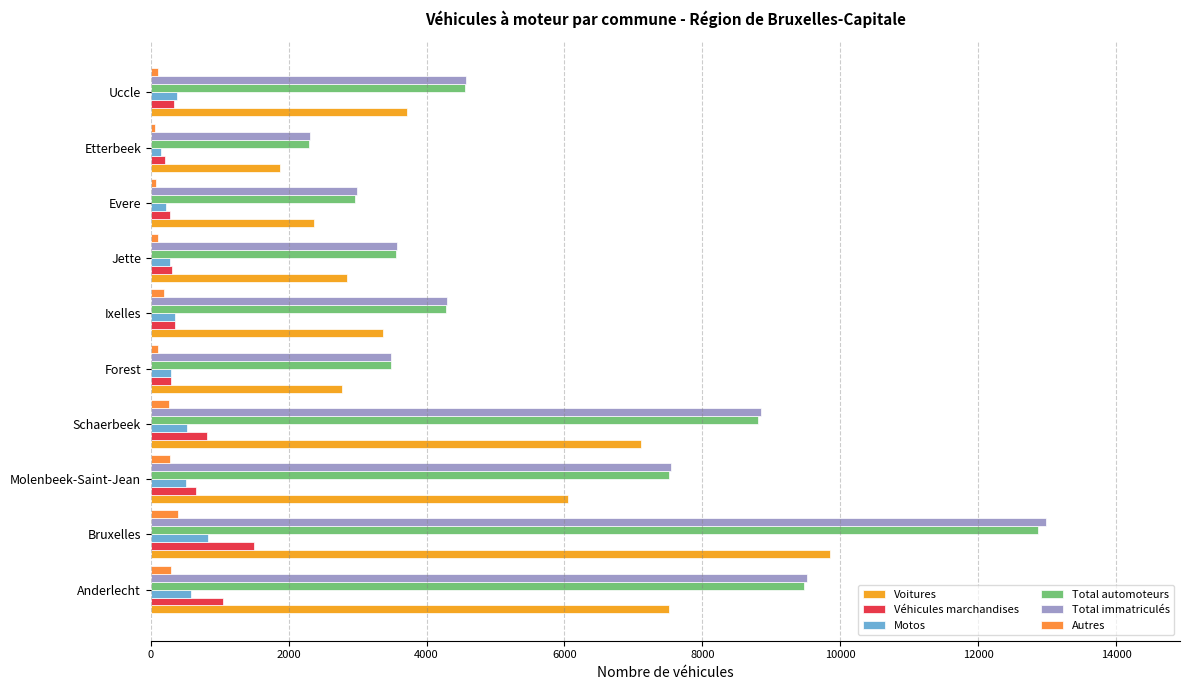

What is the highest value of the Motos series?

827